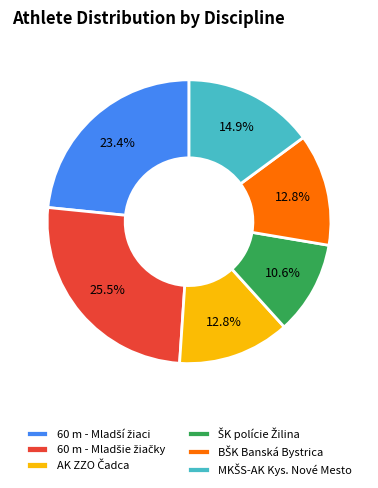

Is there any slice that represents more than half of the pie?

No